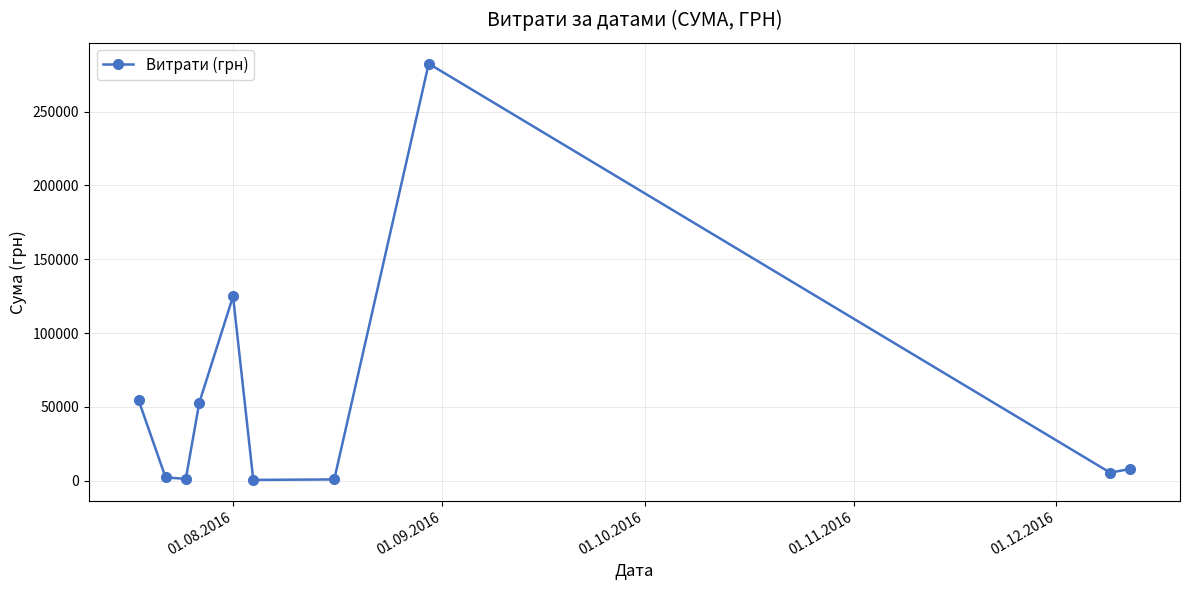

What is the average value?

53274.5